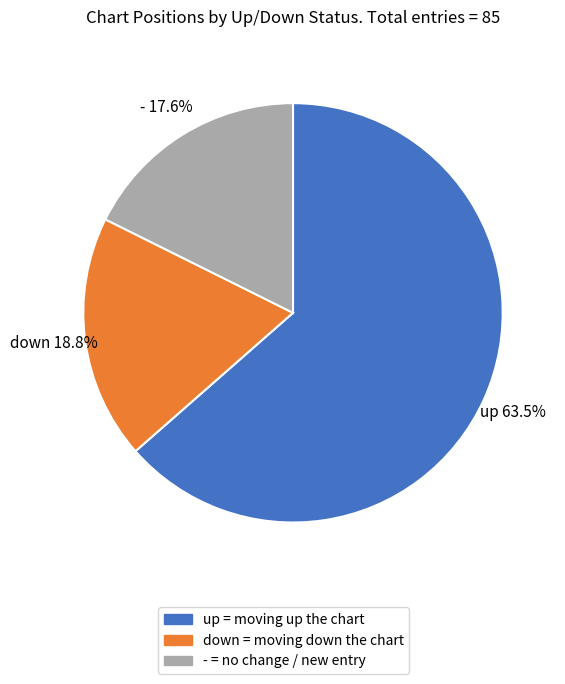

The down slice represents 26% of the pie. True or false?

False